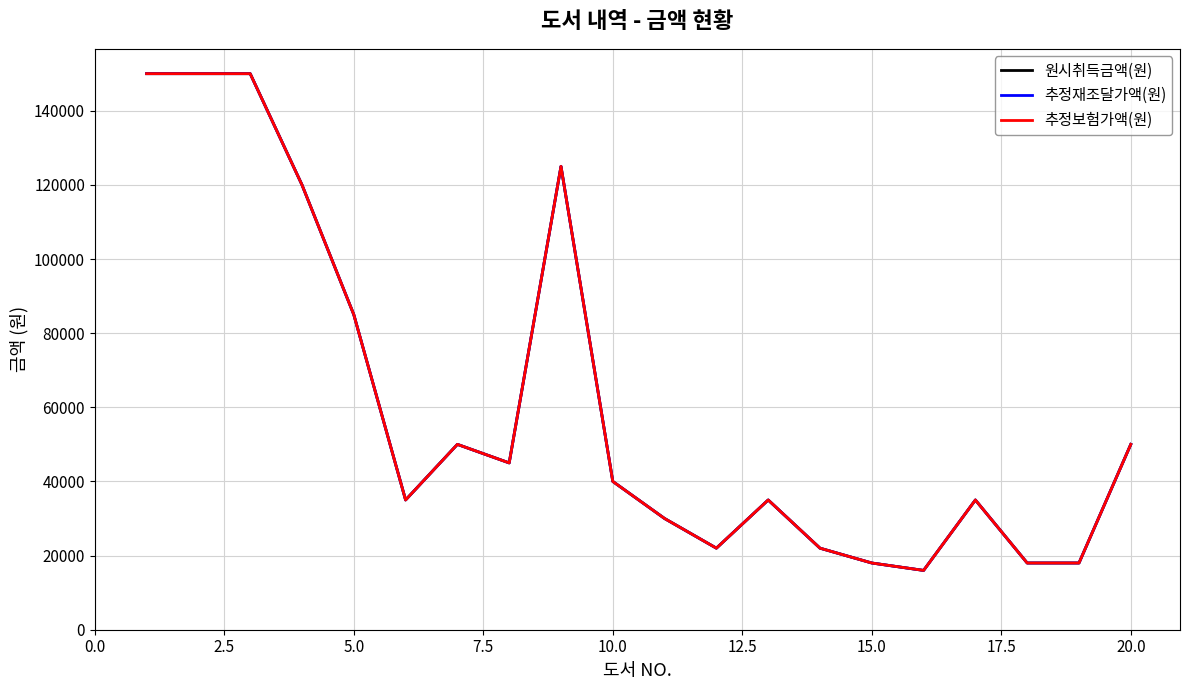

Rank the series by their maximum value, from lowest to highest.

원시취득금액(원), 추정재조달가액(원), 추정보험가액(원)